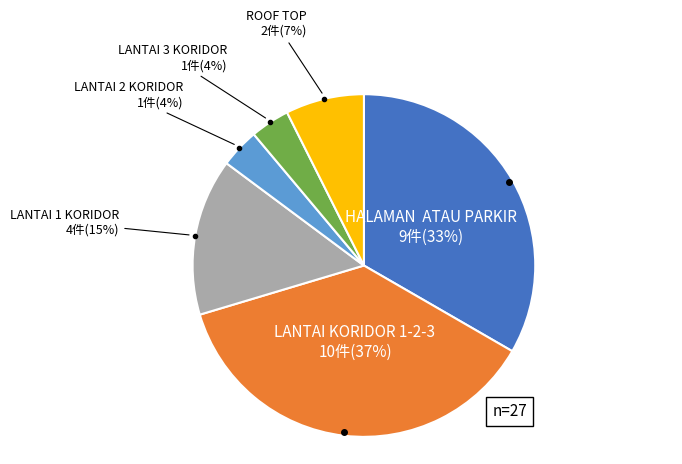

Is there any slice that represents more than half of the pie?

No